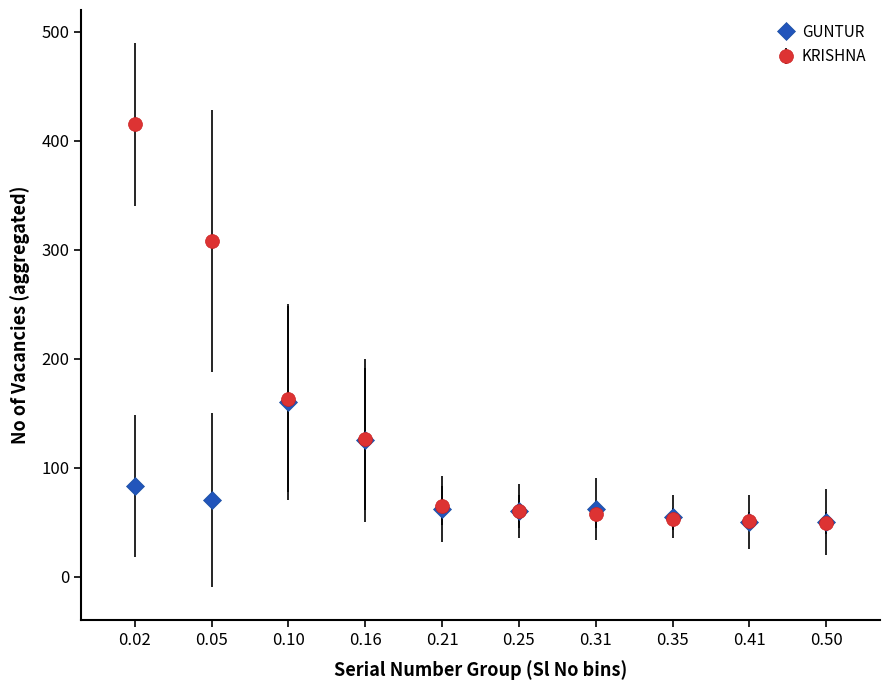

Is the value of GUNTUR at 0.10 greater than the value of KRISHNA at 0.02?

No